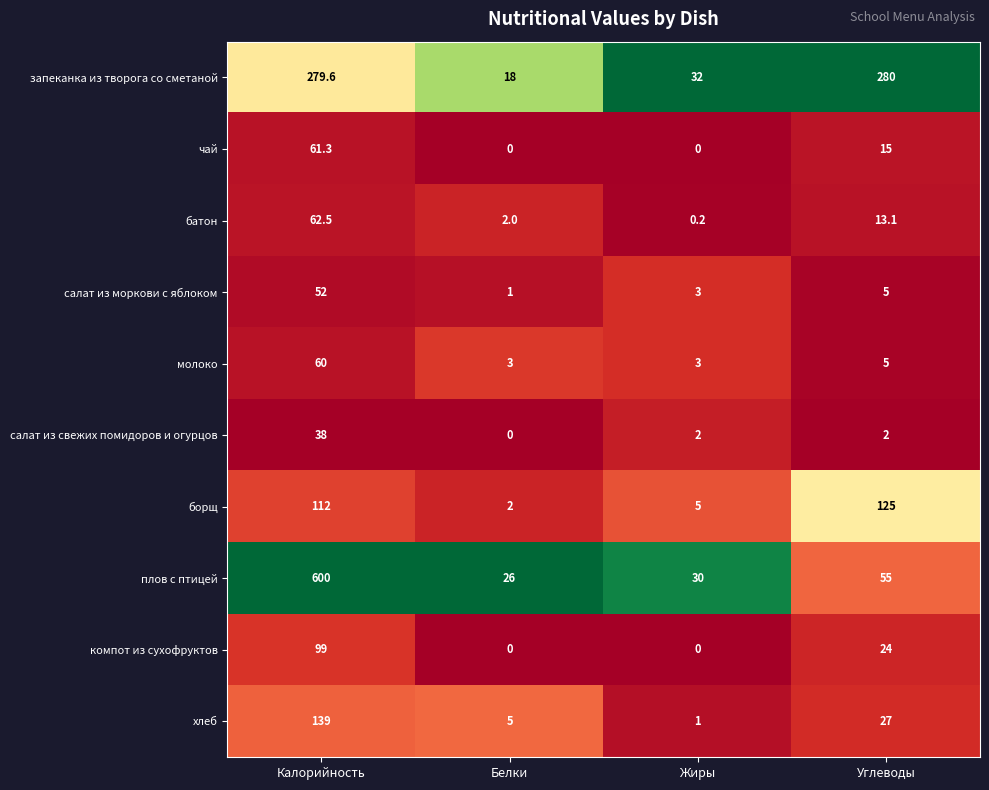

What is the total value across all series at Калорийность?

1503.4